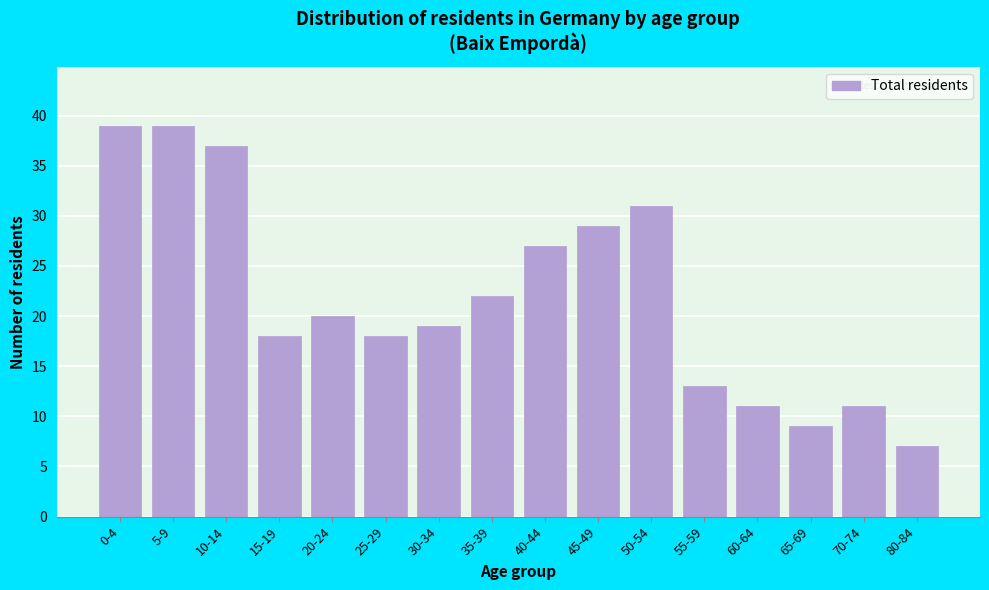

Reading left to right, transcribe all the data shown in this chart.

0-4=39	5-9=39	10-14=37	15-19=18	20-24=20	25-29=18	30-34=19	35-39=22	40-44=27	45-49=29	50-54=31	55-59=13	60-64=11	65-69=9	70-74=11	80-84=7